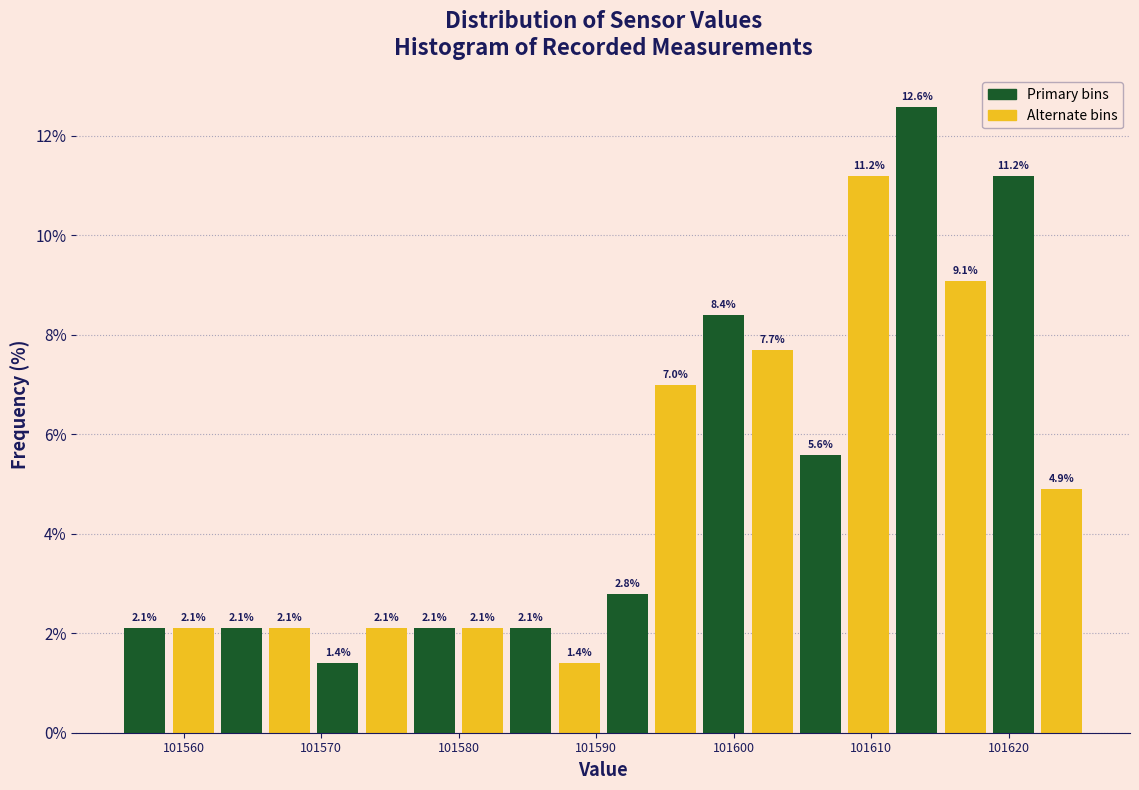

Around what value on the x-axis is the tallest bar? Give the approximate position of its centre, as read against the axis.

101613